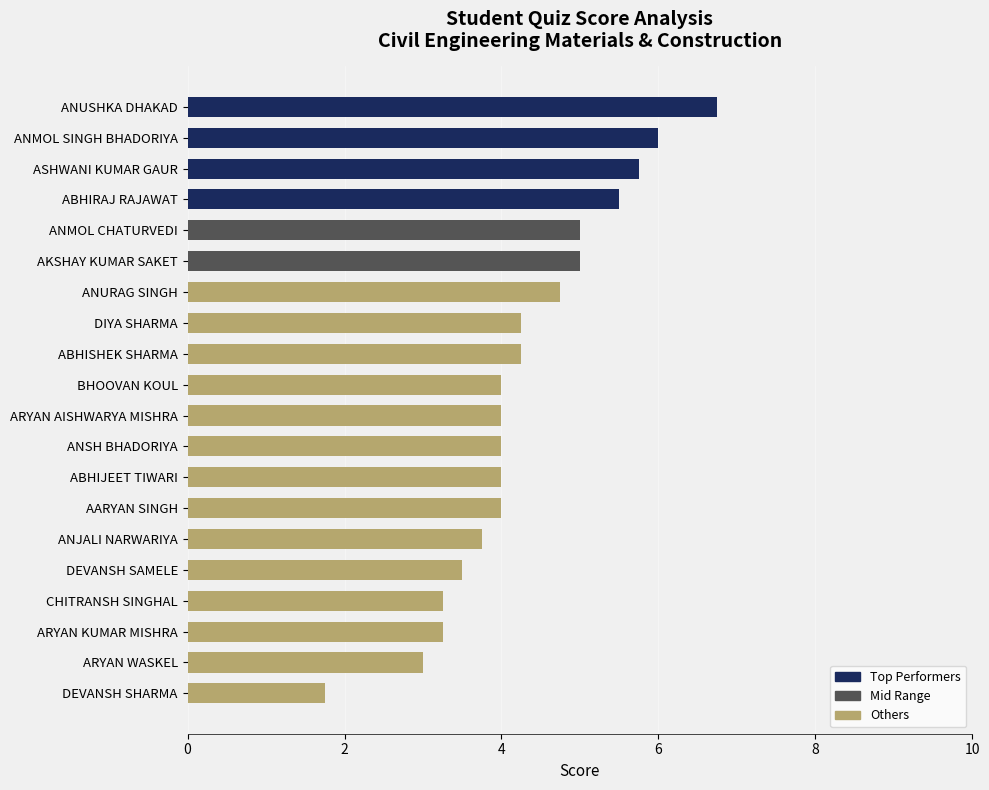

What is the approximate value at ABHIJEET TIWARI?

4.0